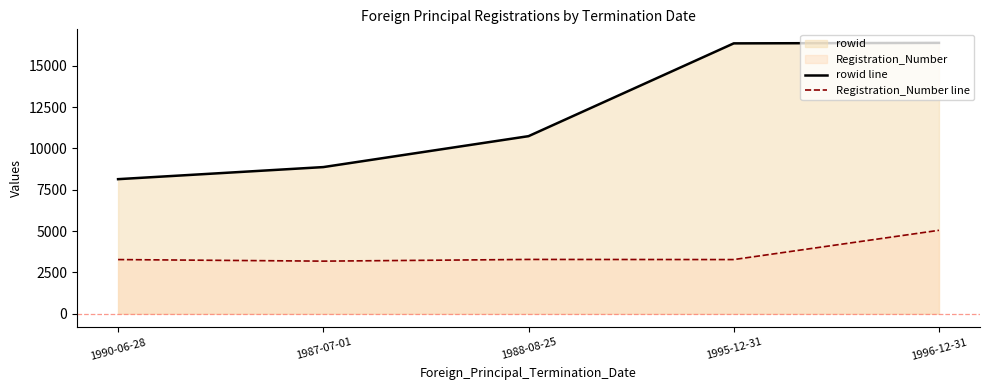

Between 1990-06-28 and 1988-08-25, which series saw the biggest shift?

rowid line